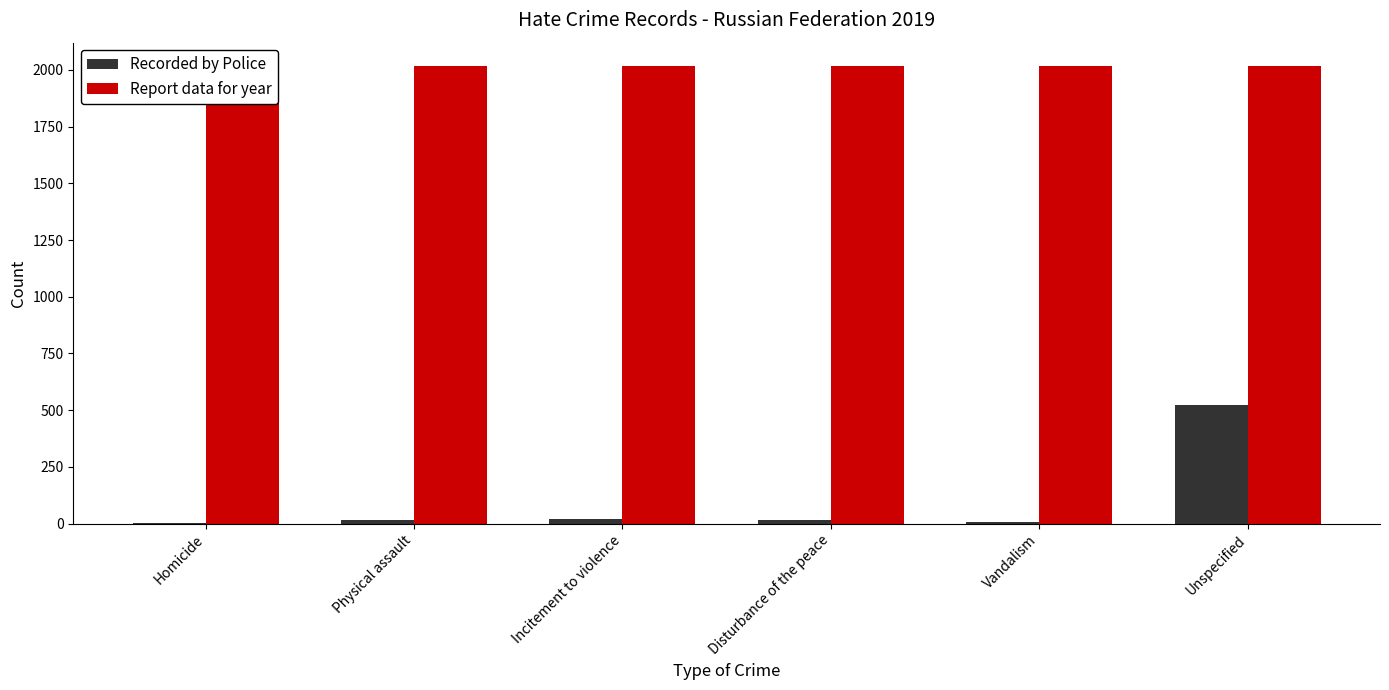

Which series has the largest range (max minus min)?

Recorded by Police